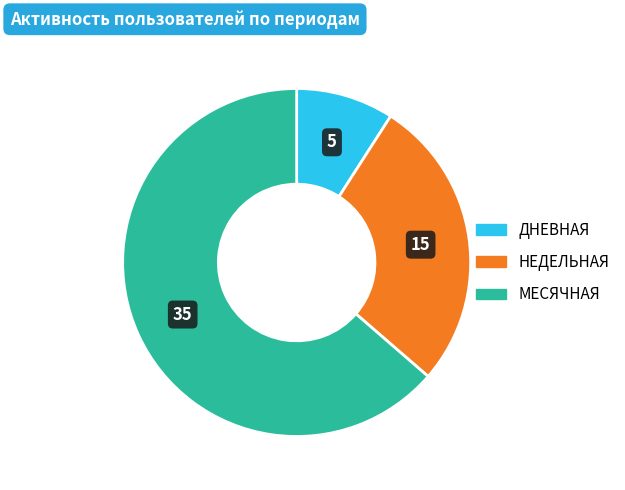

Is there any slice that represents more than half of the pie?

Yes